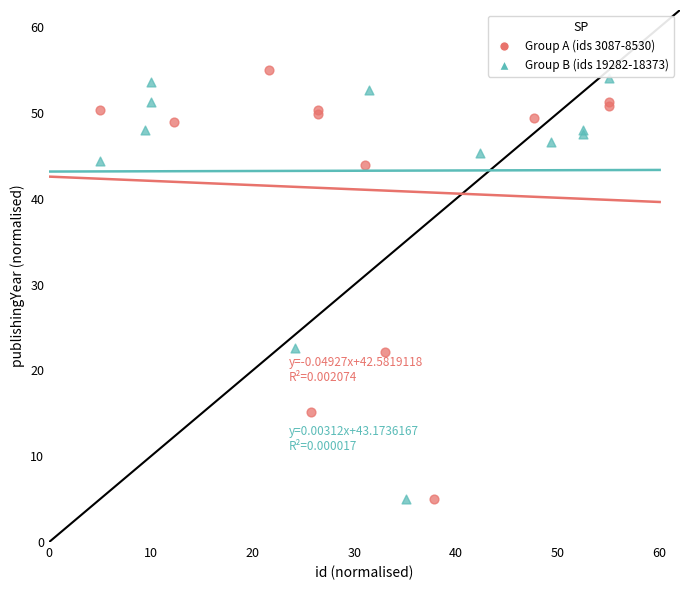

Which series reaches the maximum Y coordinate?

Group A (ids 3087-8530)